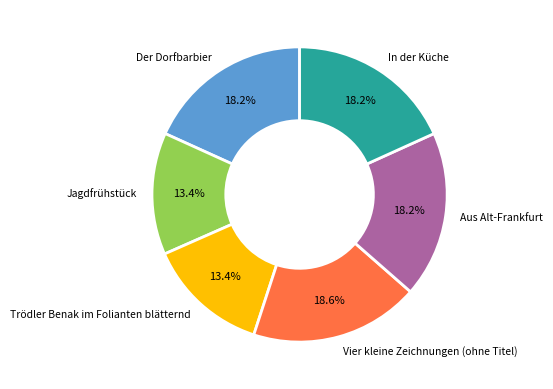

Approximately how many times larger is the value at Vier kleine Zeichnungen (ohne Titel) compared to Der Dorfbarbier?

1.0